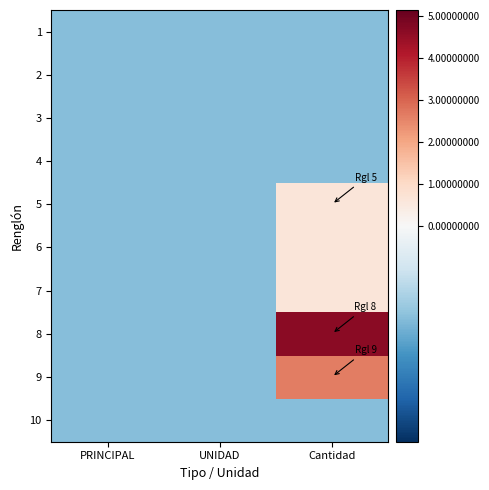

How many data points does each series have?

3